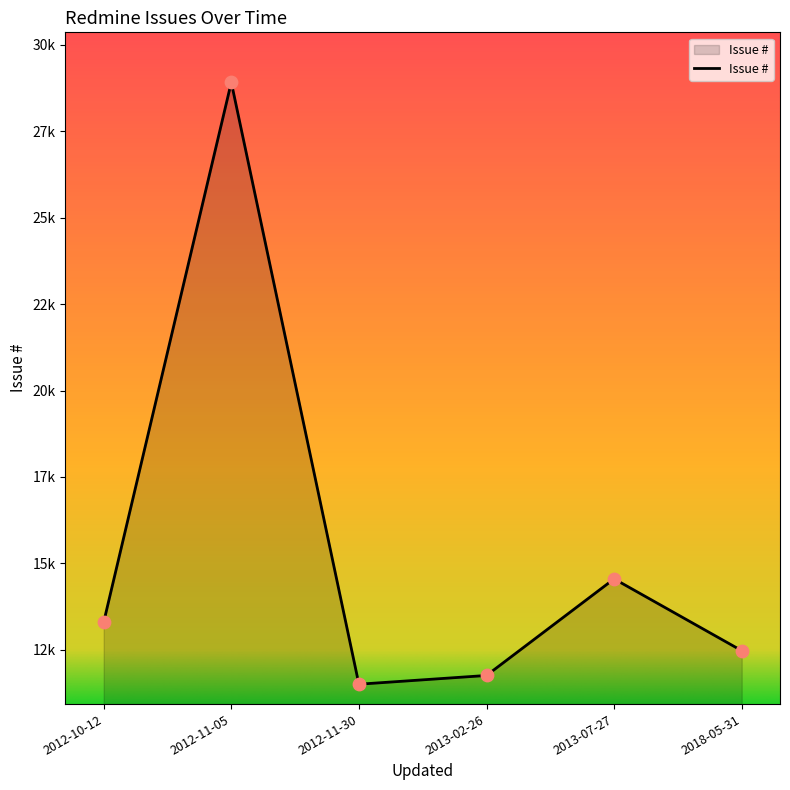

Which has a higher value, 2018-05-31 or 2013-07-27?

2013-07-27